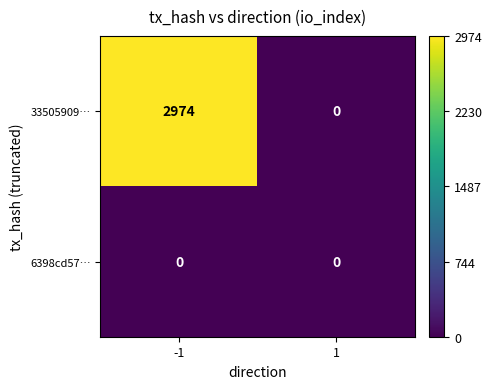

What is the total value across all series at -1?

2974